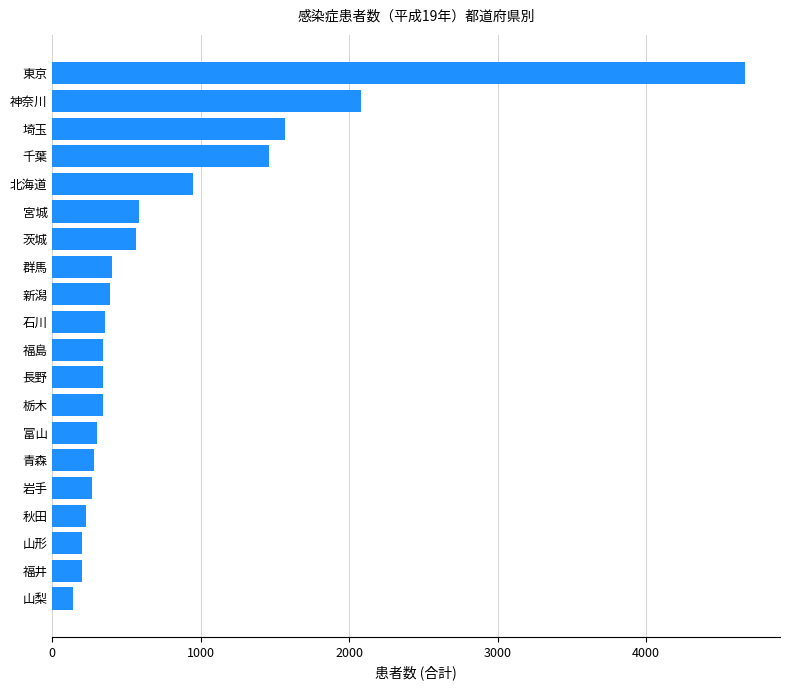

Approximately how many times larger is the value at 秋田 compared to 山形?

1.1